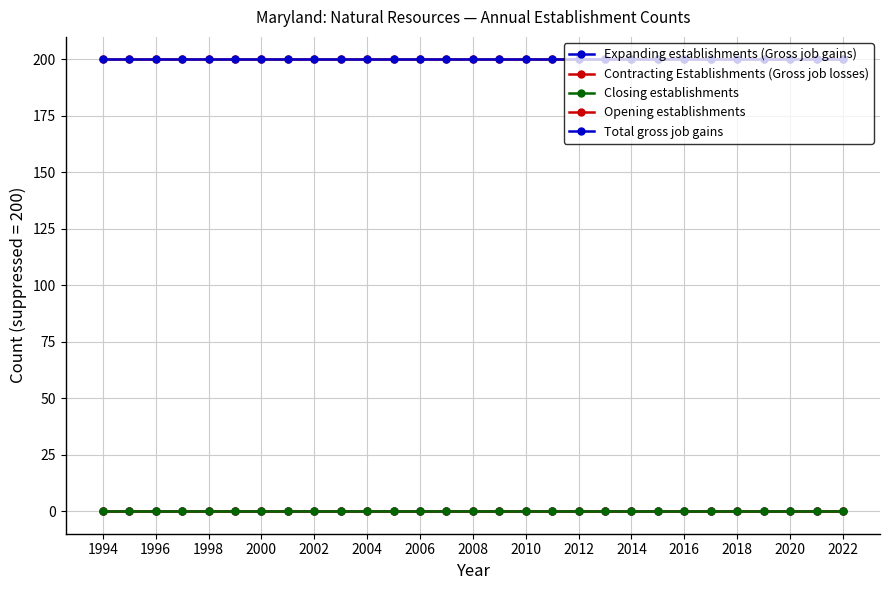

What is the average value of the Total gross job gains series?

200